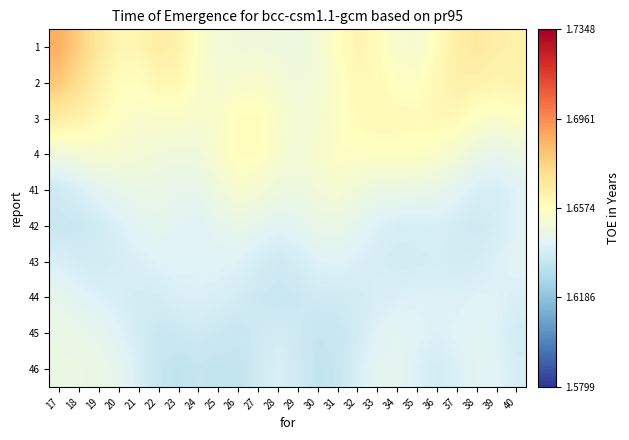

What is the smallest value displayed?

1.6